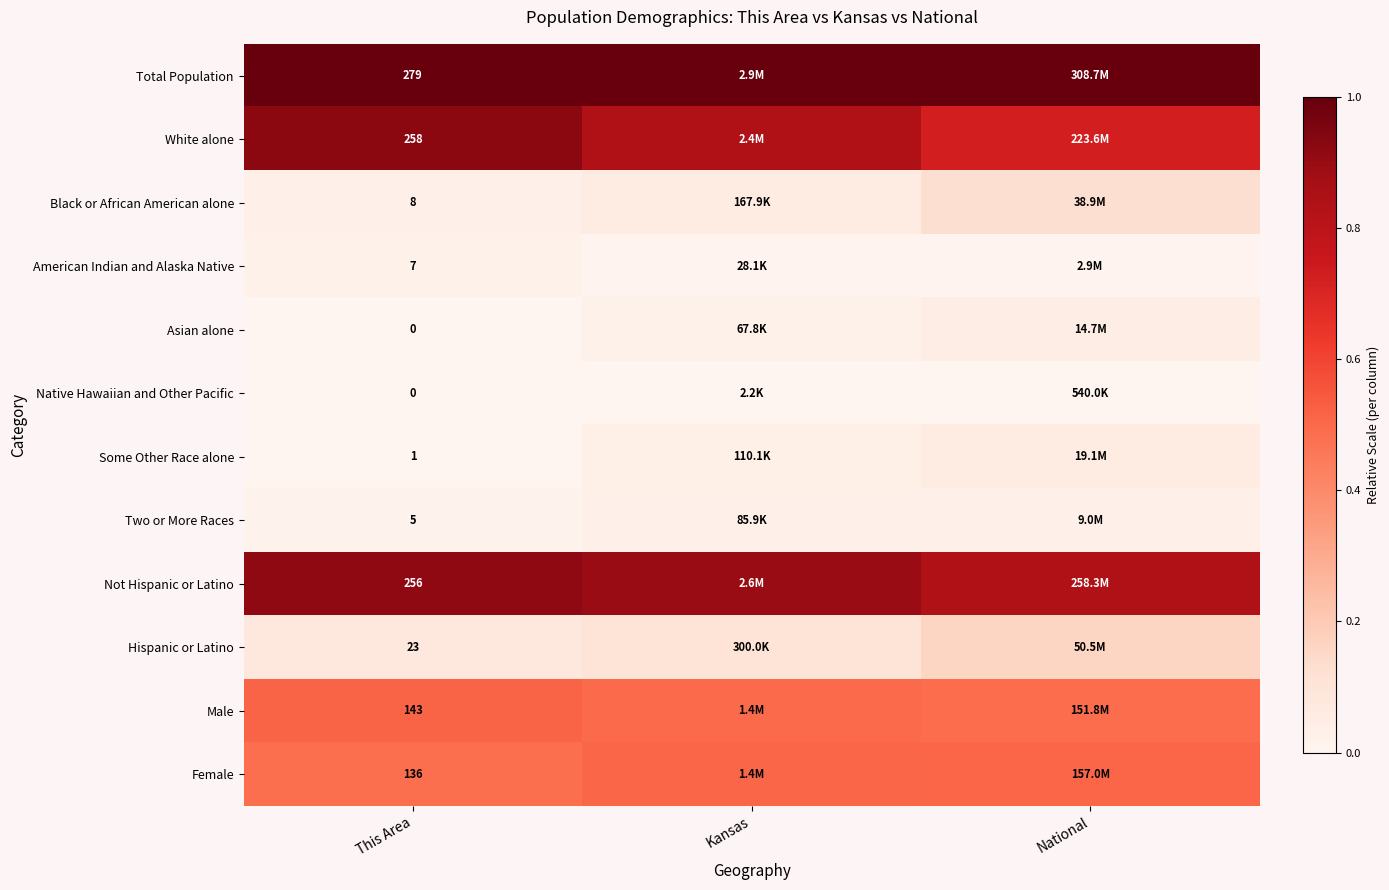

Is the value of Asian alone at This Area greater than the value of Female at This Area?

No